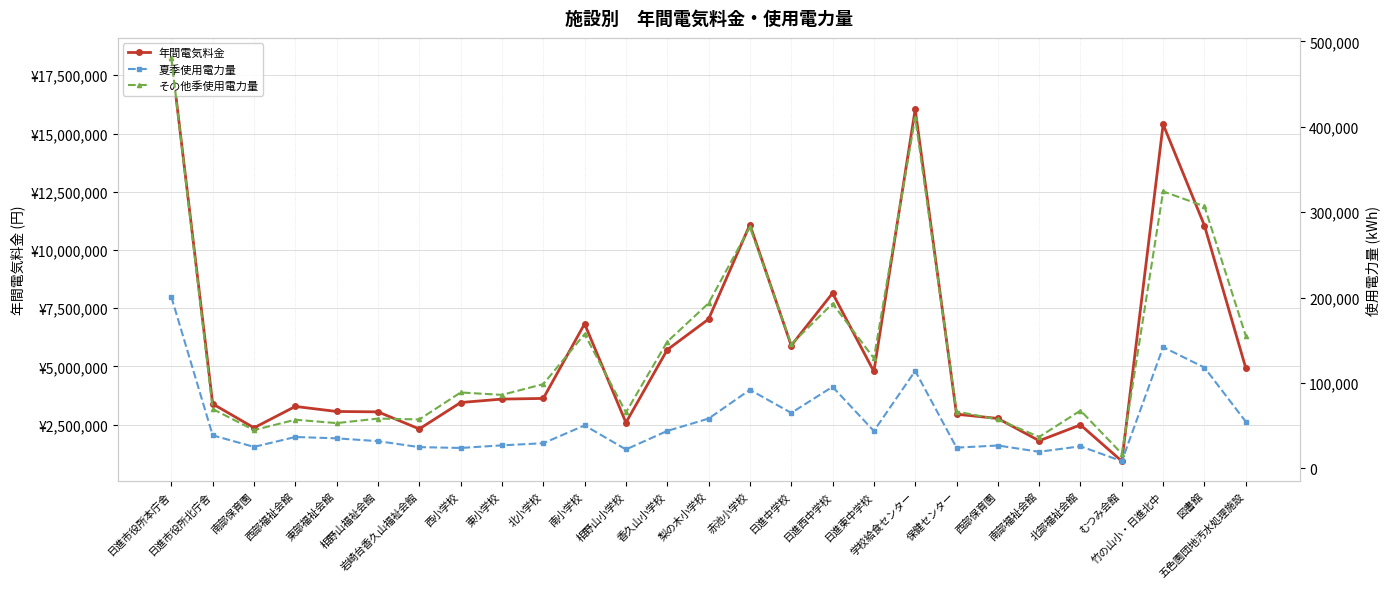

Which series has the largest range (max minus min)?

年間電気料金